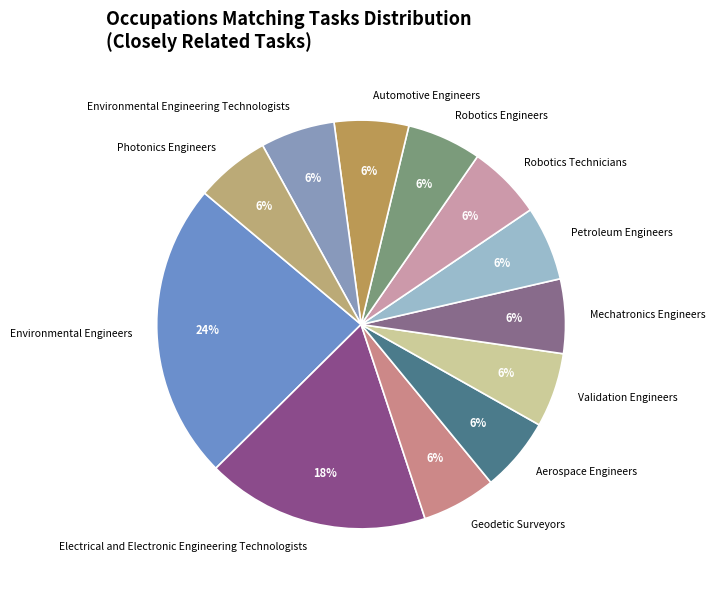

How many slices are in this pie chart?

12